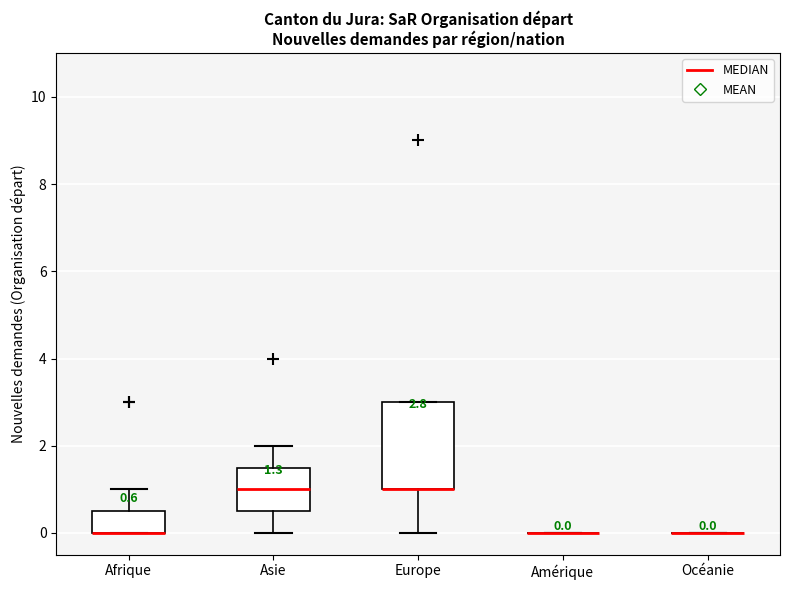

Comparing the boxes themselves (not the whiskers), which one is the tallest?

Europe